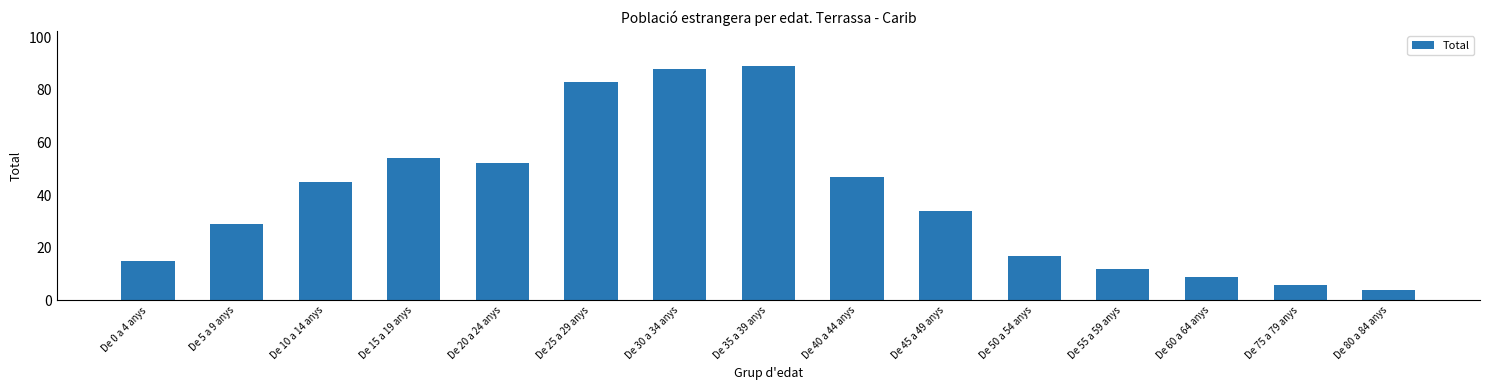

How many data points are less than 34?

7